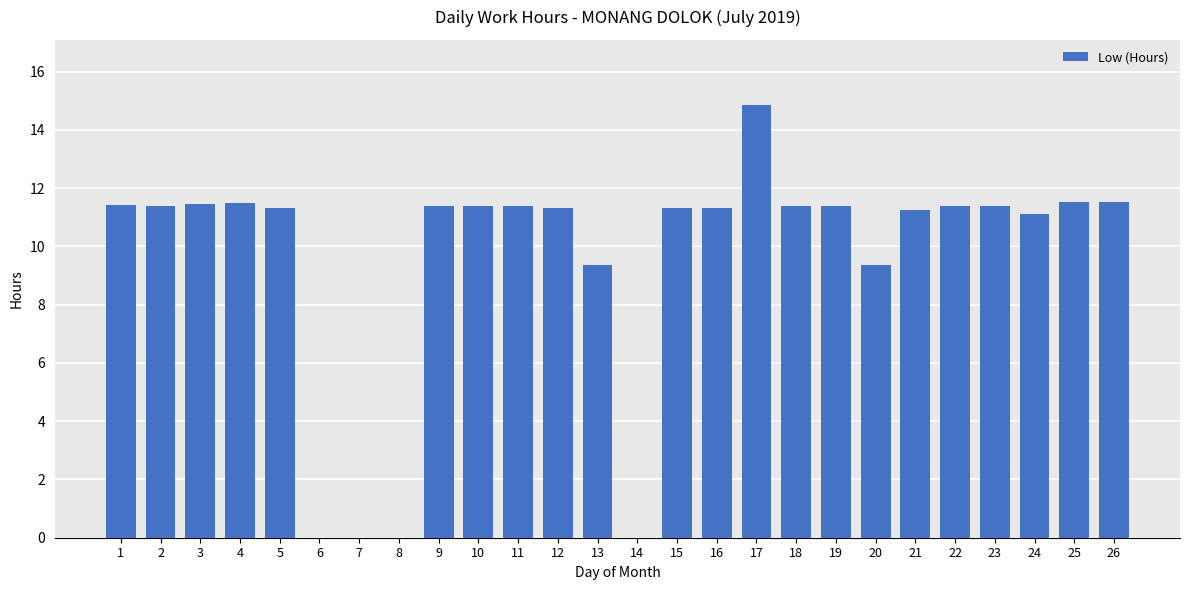

Which has a higher value, 24 or 25?

25